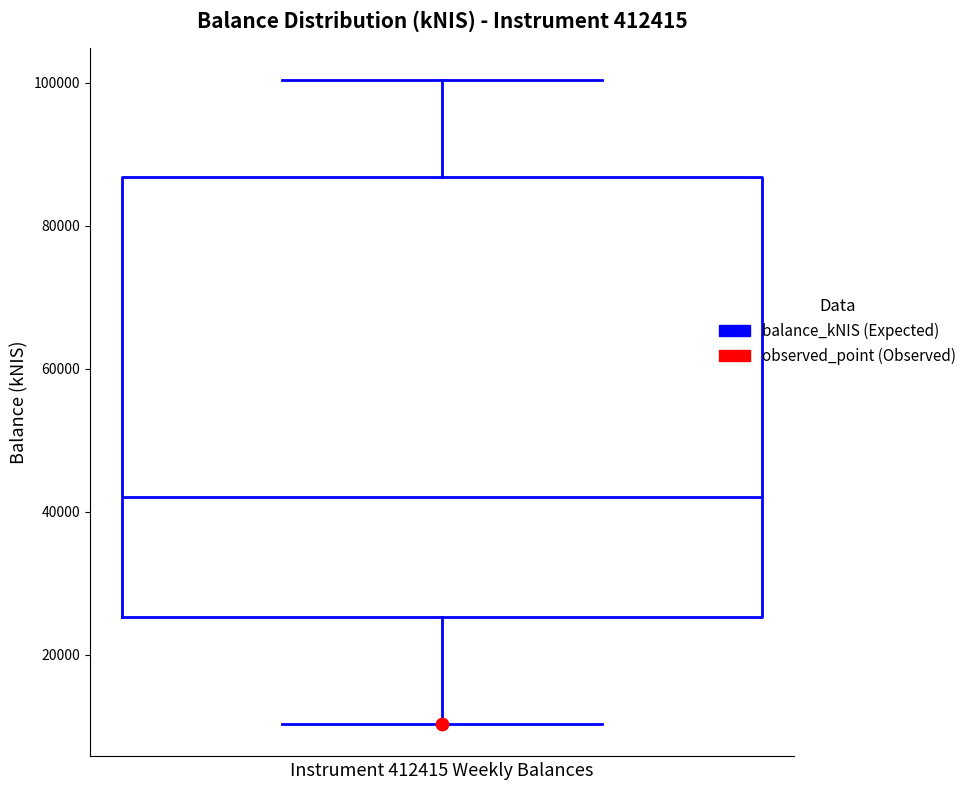

Read this box plot against the y-axis: the position of the median line, the range covered by the box, and the ends of both whiskers. The values are not printed on the chart, so give them approximately, as read against the axis.

median 42000, box 26000 to 86000, whiskers 10000 to 100000